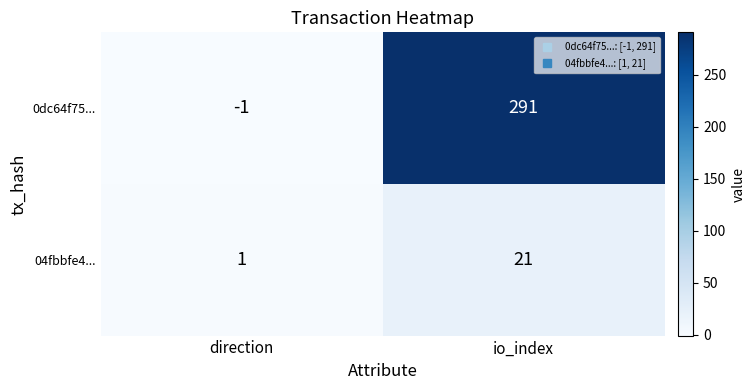

List the series in order of their peak value, highest first.

0dc64f75..., 04fbbfe4...